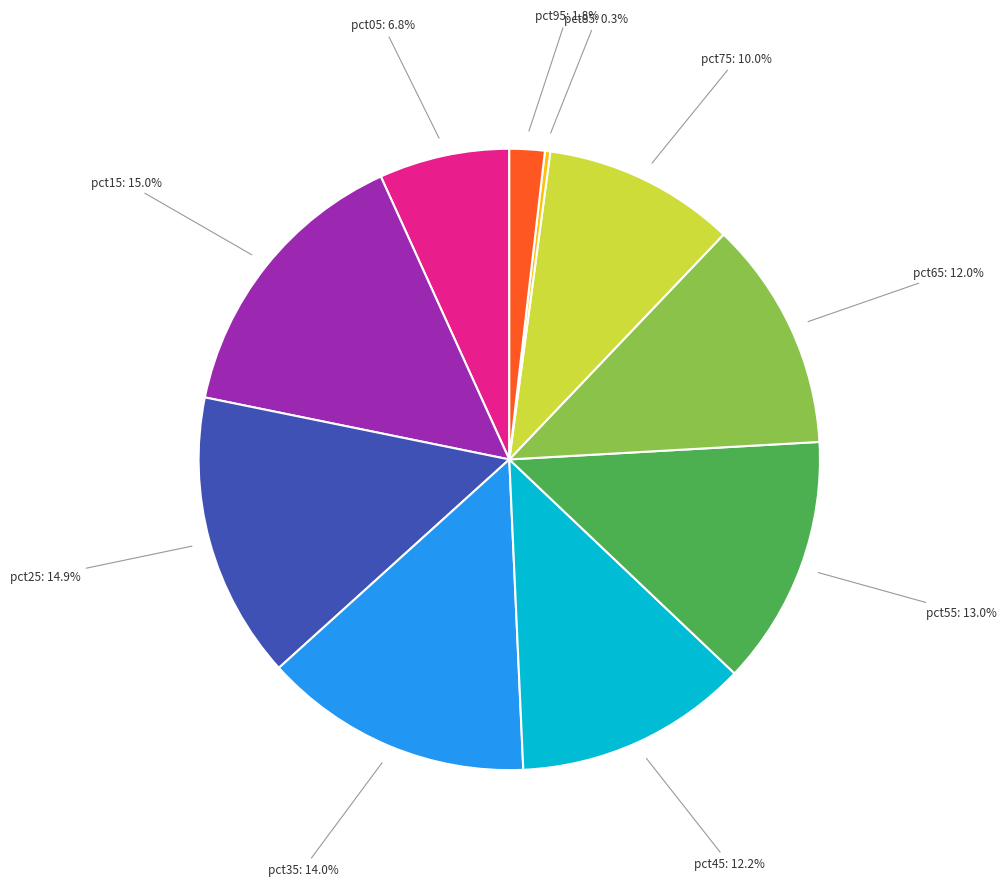

How many segments does this pie chart have?

10